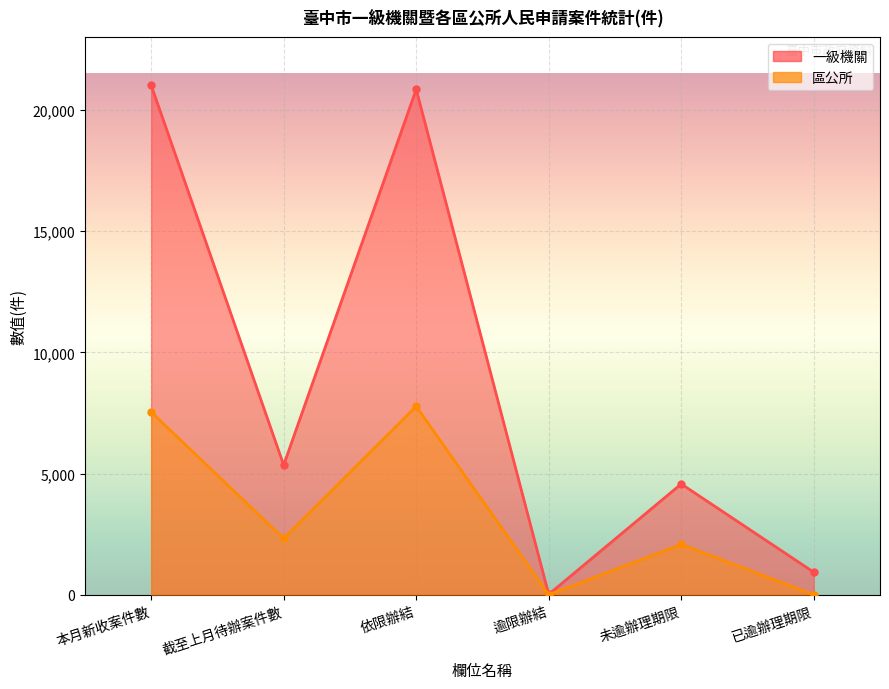

At which category is the sum across all series the highest?

依限辦結